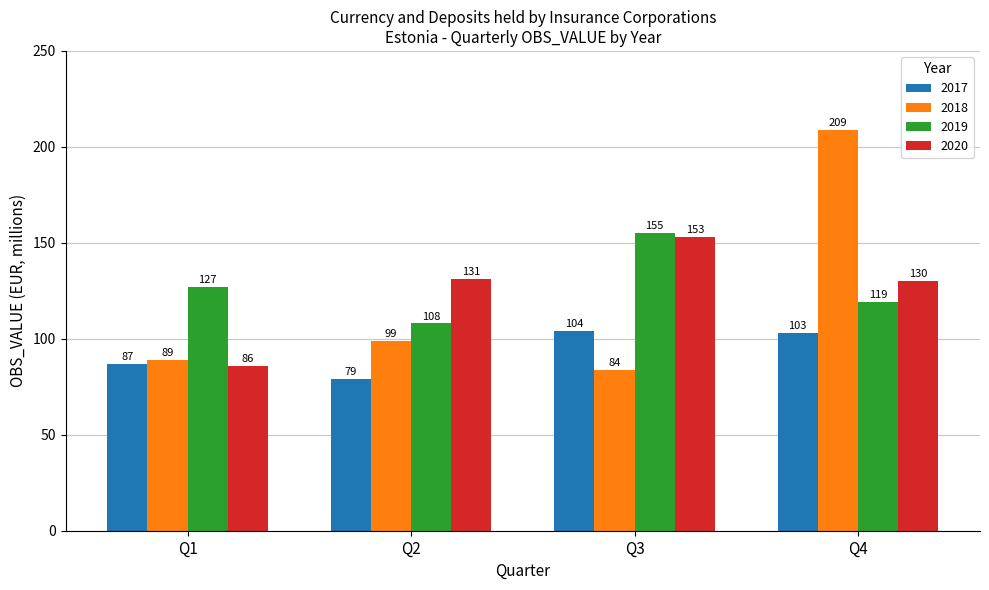

Reading left to right, transcribe all the data shown in this chart.

2017: 87	79	104	103
2018: 89	99	84	209
2019: 127	108	155	119
2020: 86	131	153	130